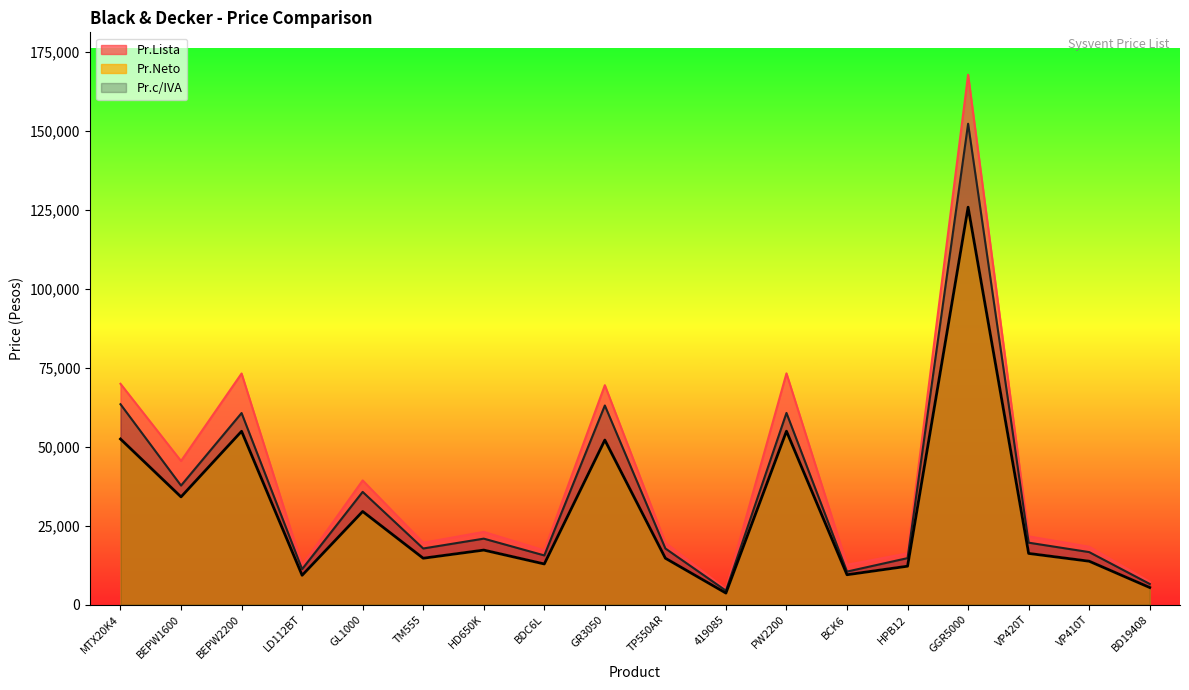

What are all the series names shown in the legend?

Pr.Lista, Pr.Neto, Pr.c/IVA